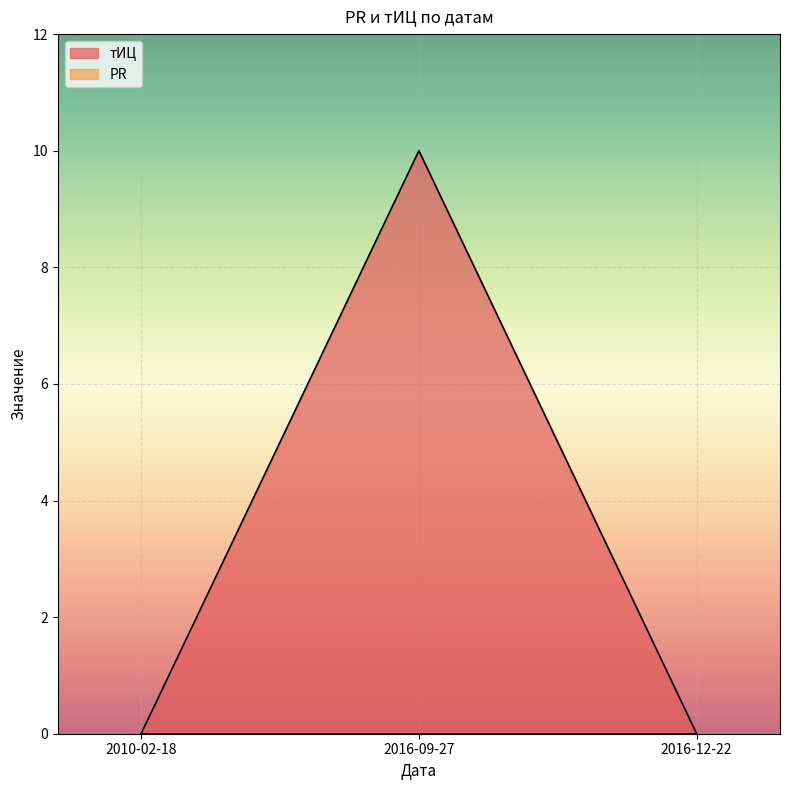

The chart shows a value of 4 at 2010-02-18. True or false?

False